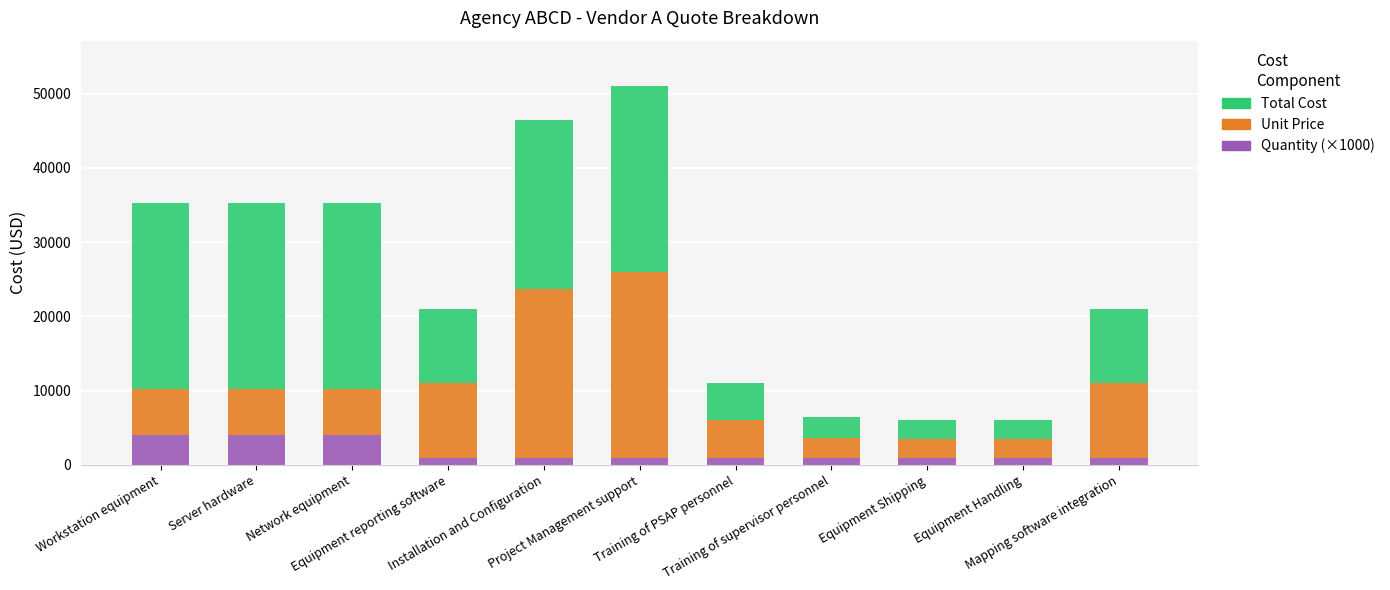

List the series in order of their peak value, highest first.

Unit Price, Total Cost, Quantity (×1000)